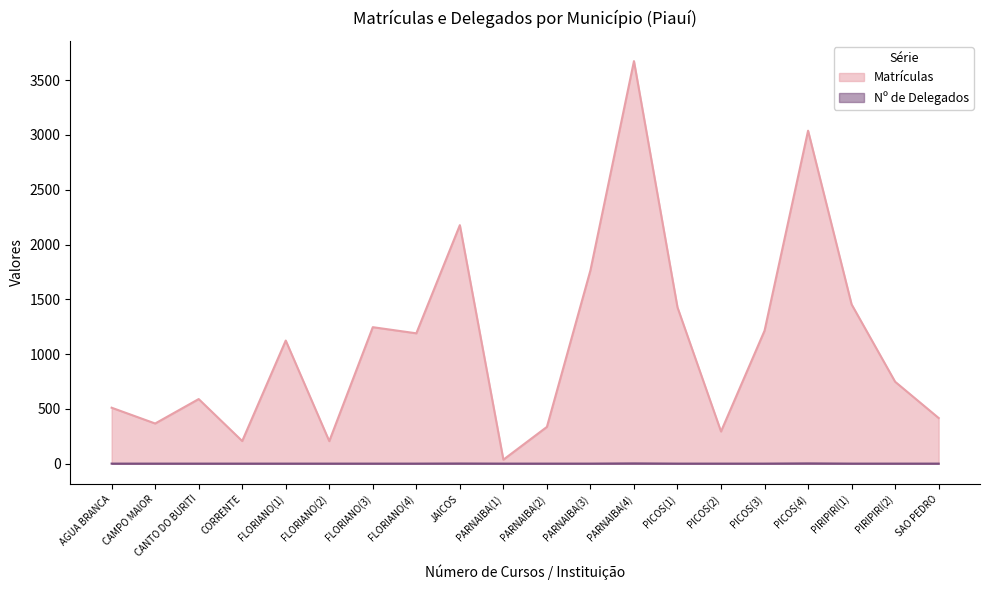

How many lines are shown in the chart?

2